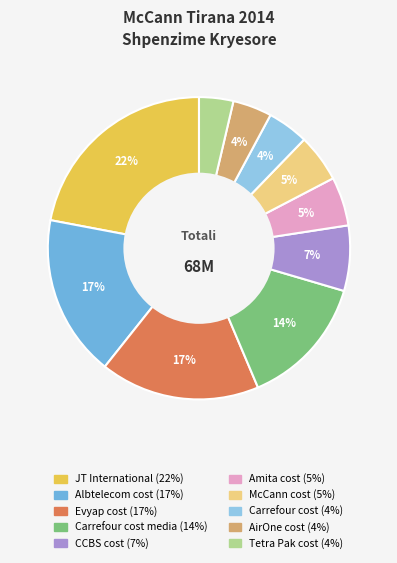

Does any single category account for the majority?

No